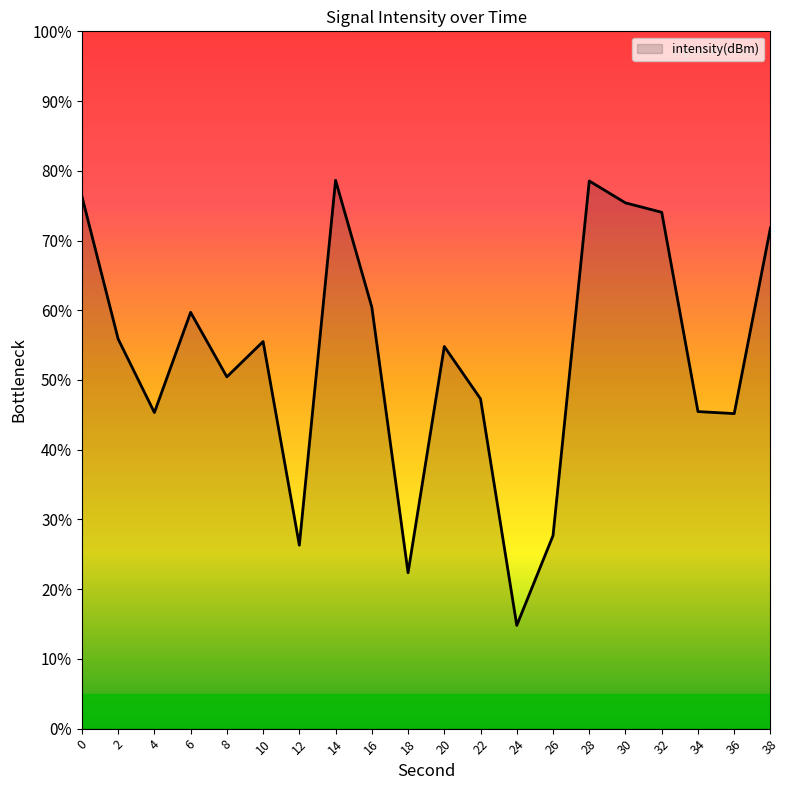

The value at 12 is 26.3. True or false?

True